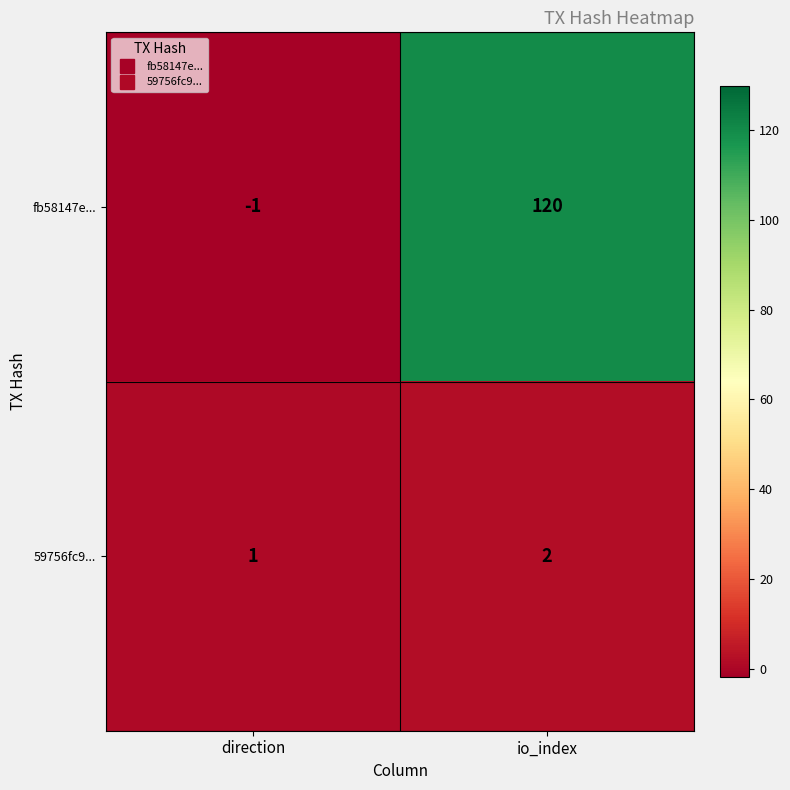

What is the difference between the fb58147e... values at io_index and direction?

121